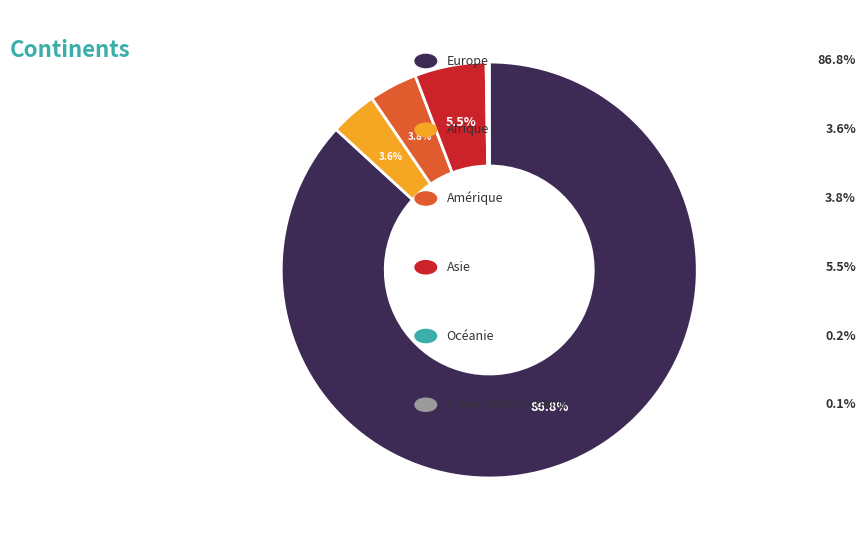

Does any single category account for the majority?

Yes